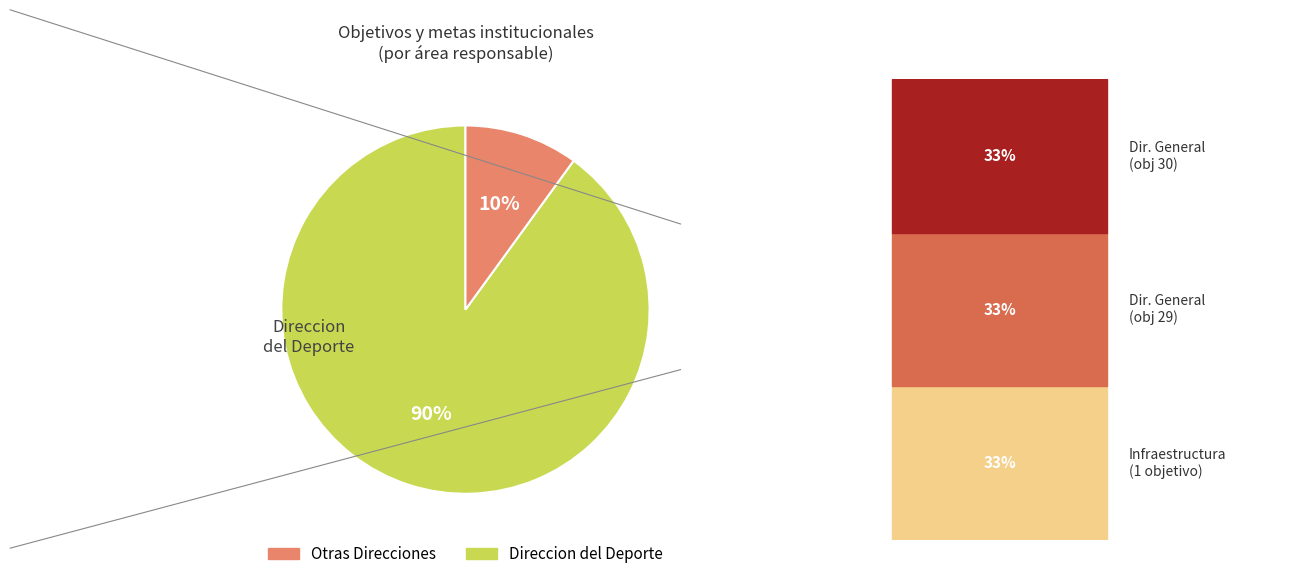

Does any single category account for the majority?

Yes